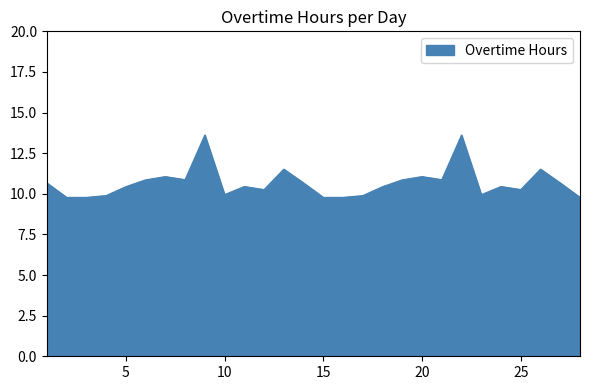

What is the greatest value displayed?

13.6